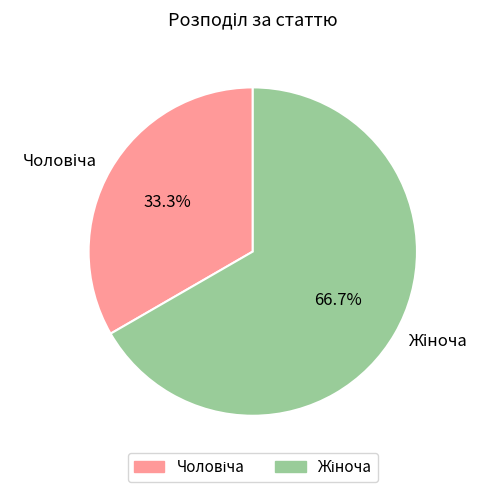

Is there any slice that represents more than half of the pie?

Yes